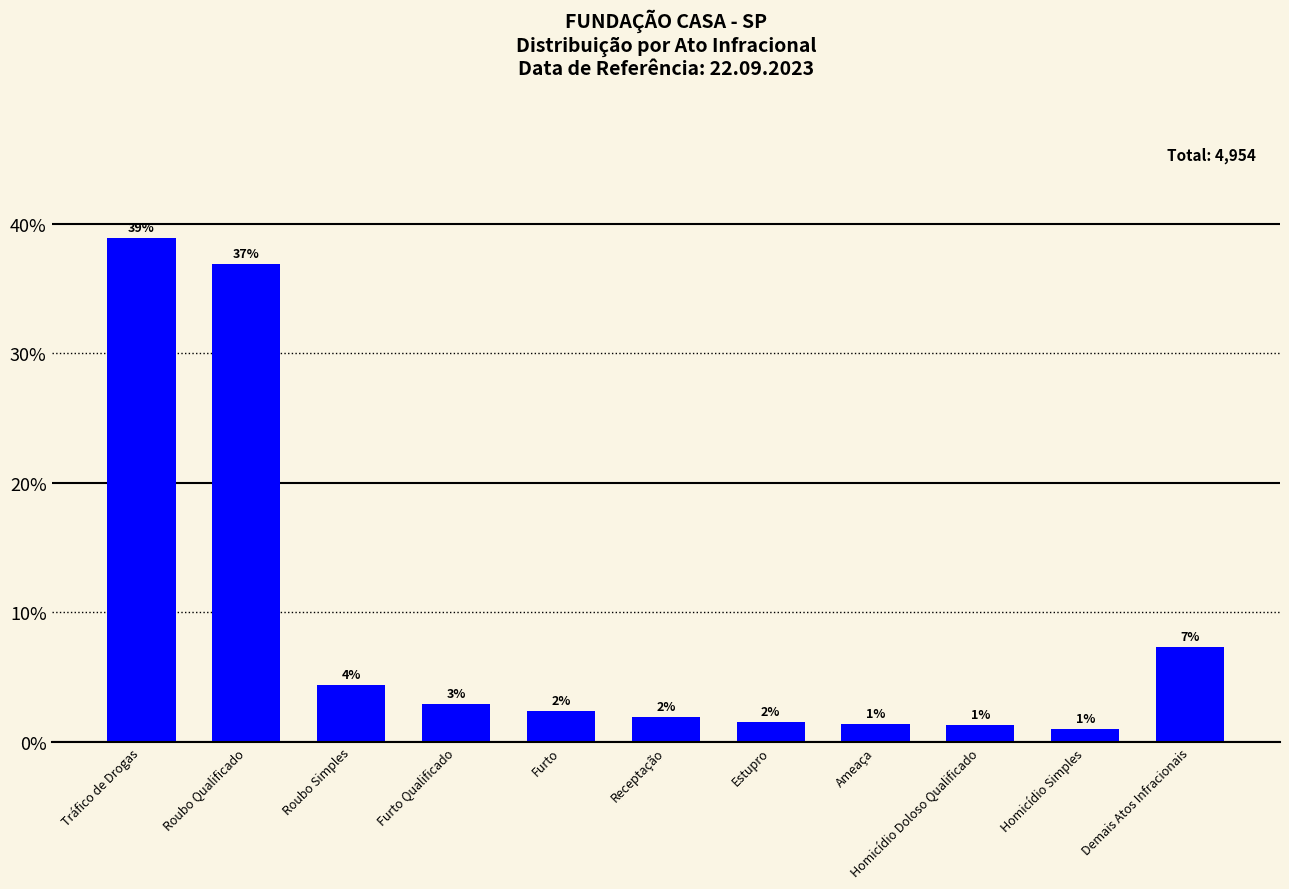

True or false: the data shows 0.8 at Furto.

False